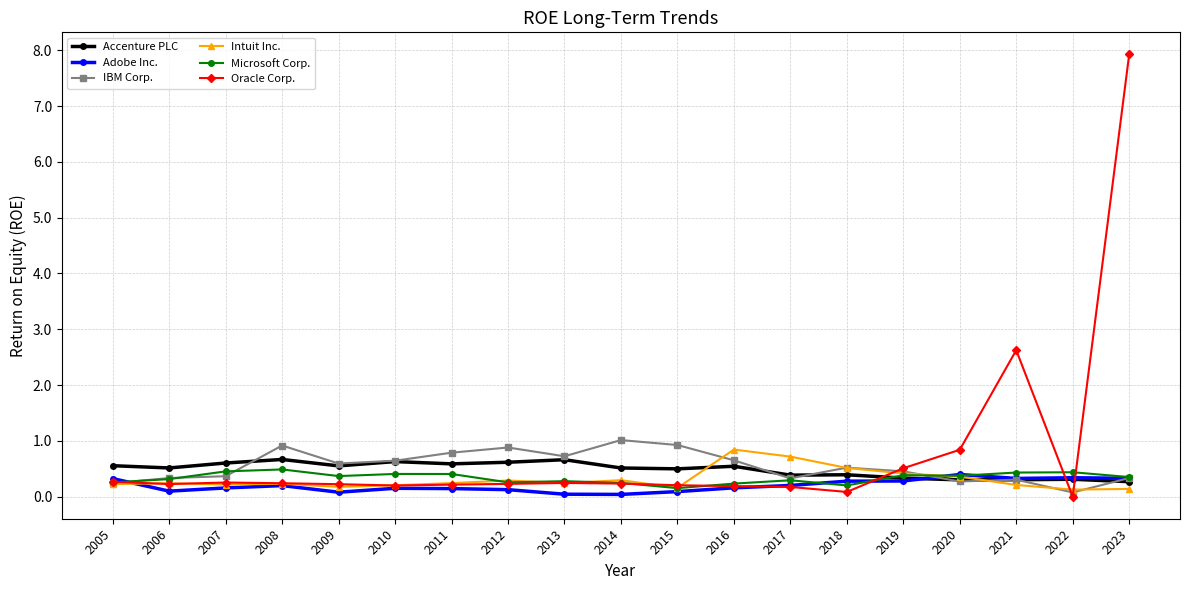

Which category has the highest value across all series?

2023